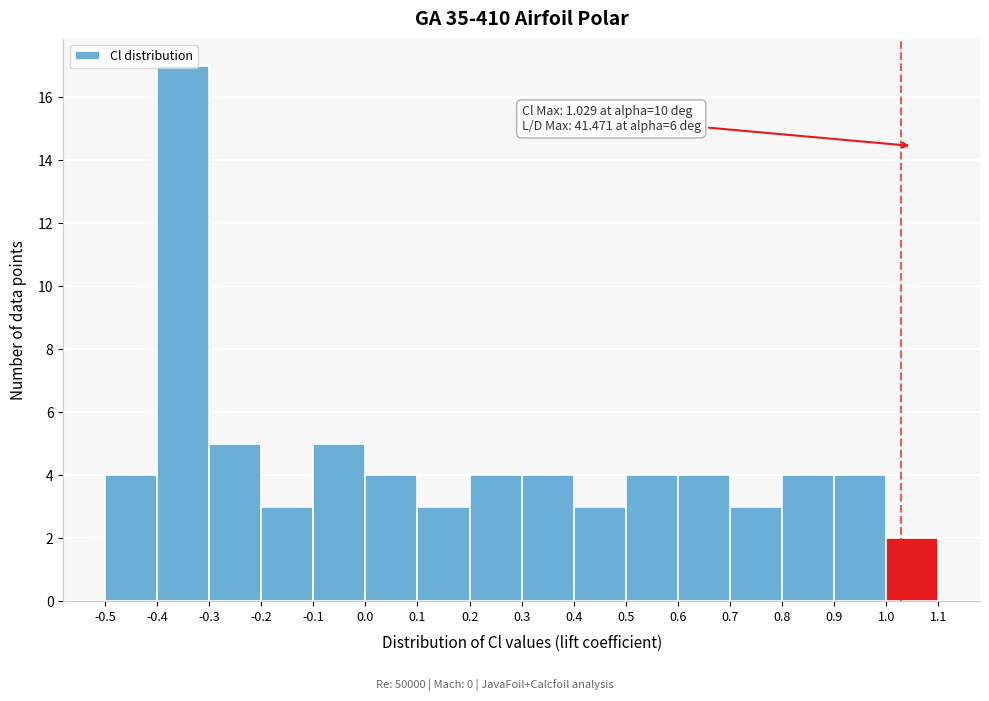

Which range on the x-axis has the tallest bar?

-0.4 to -0.3